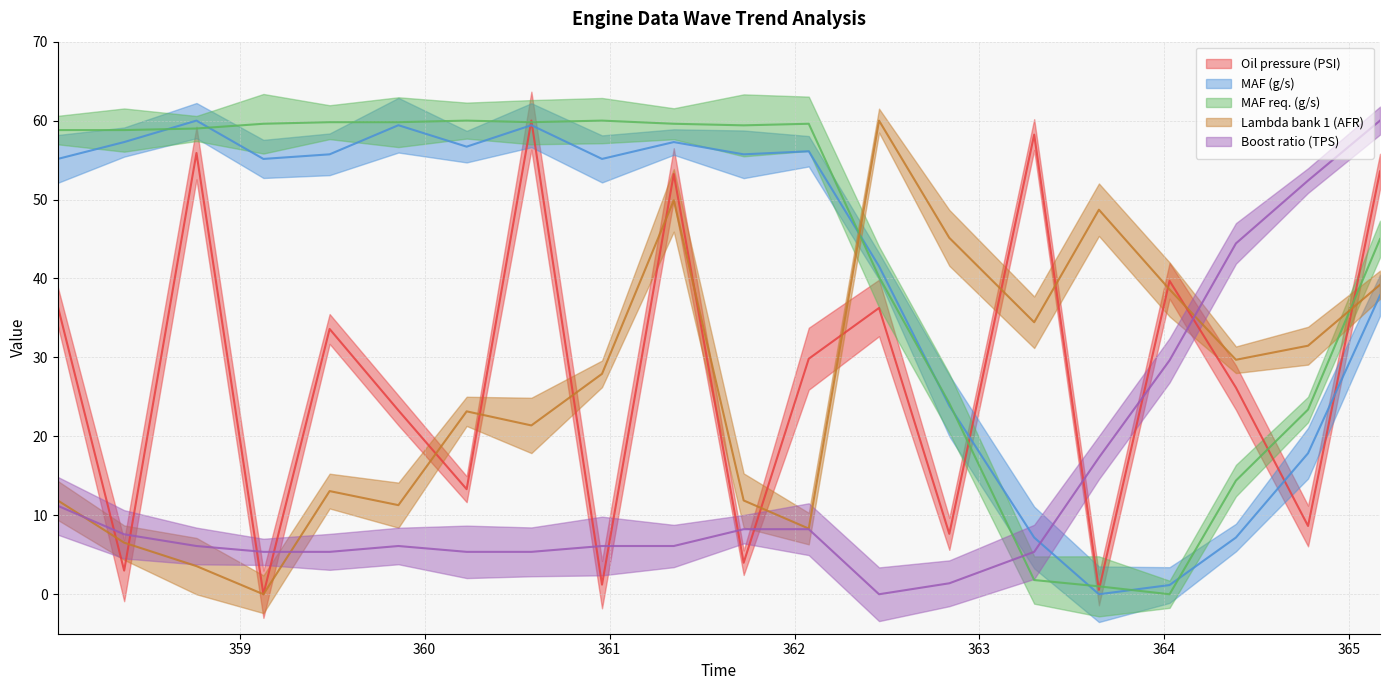

What is the total value across all series at 360.959?

150.4